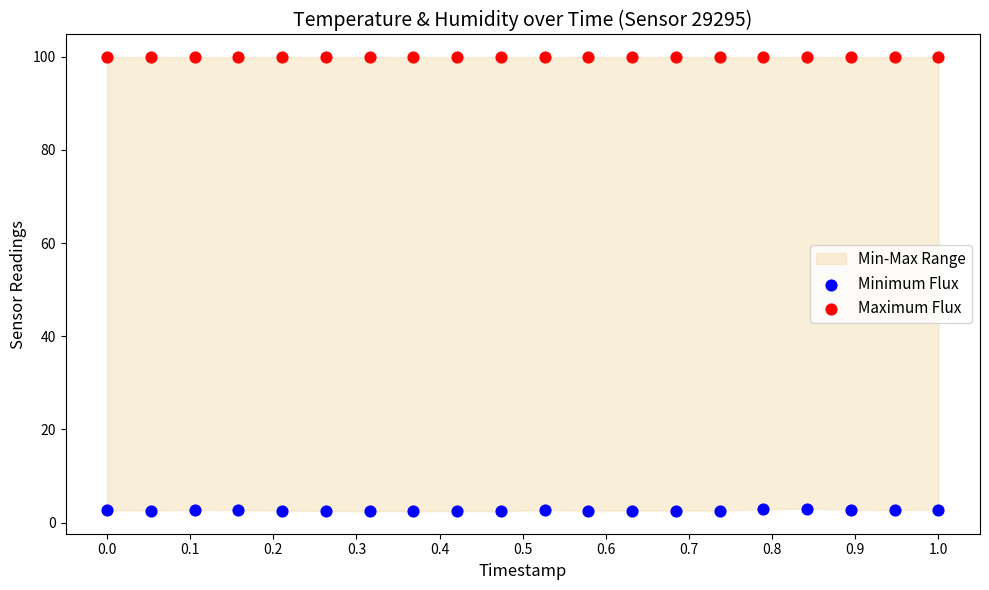

Which series contains the lowest Y value?

Minimum Flux